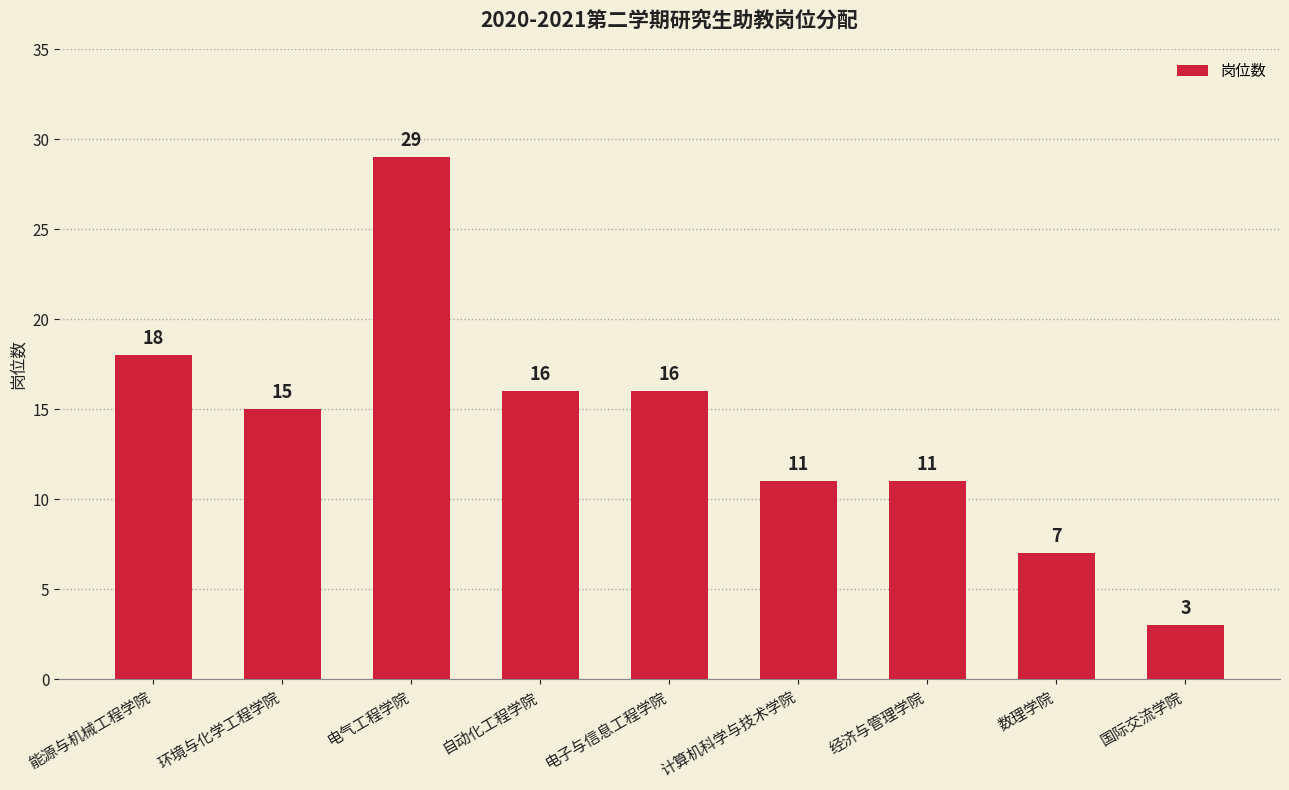

What is the maximum value shown in the chart?

29